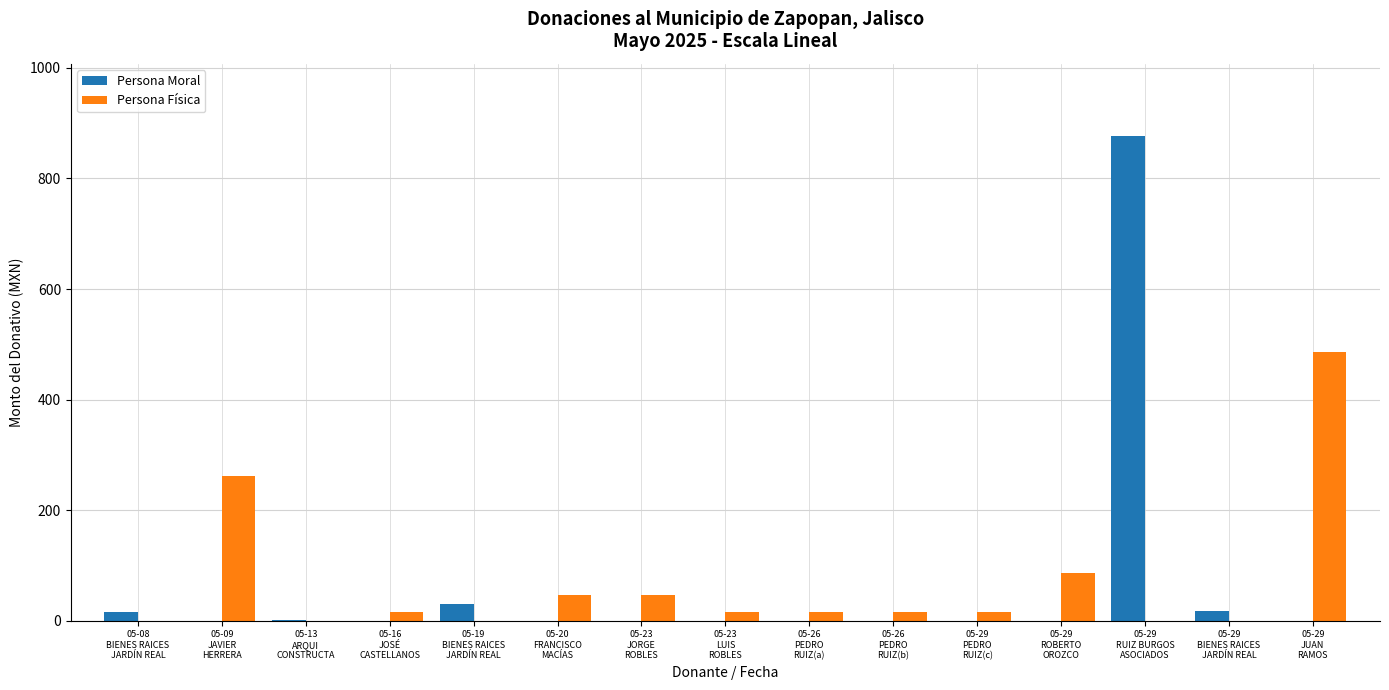

What is the sum of all Persona Física values?

1004.8